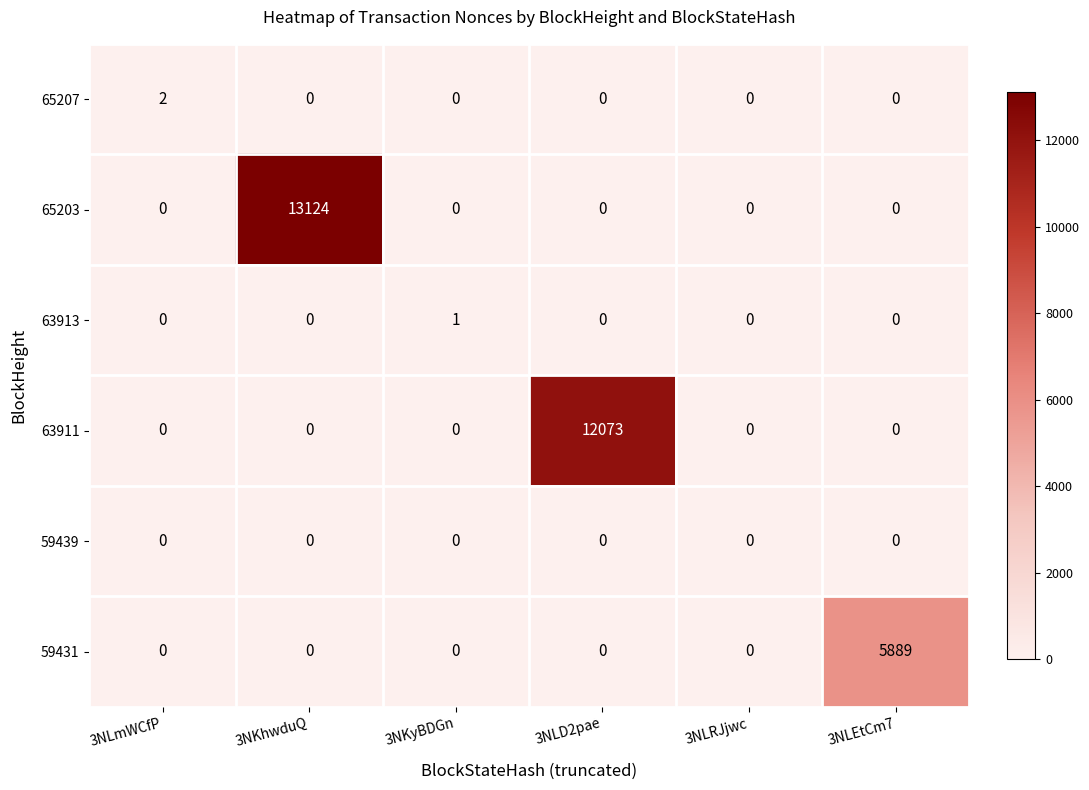

What is the total value across all series at 3NKhwduQ?

13124